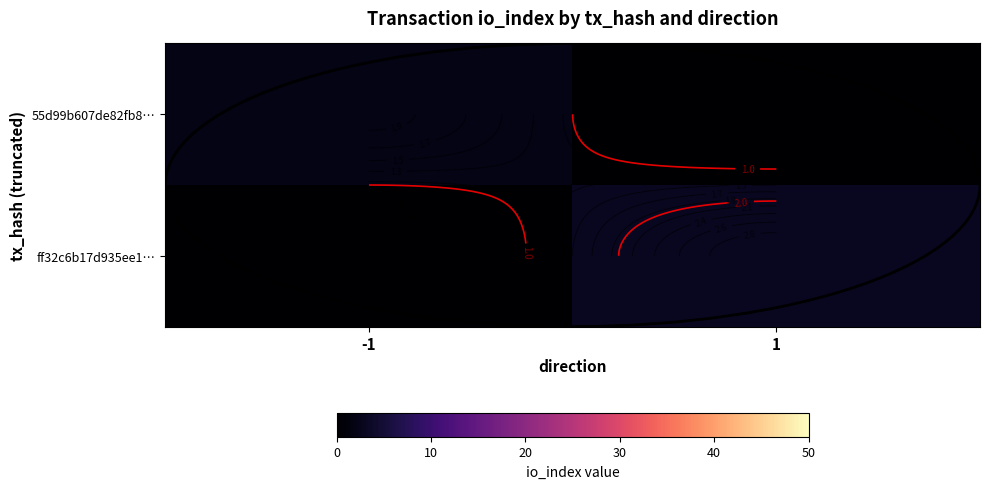

What is the maximum value shown in the chart?

3